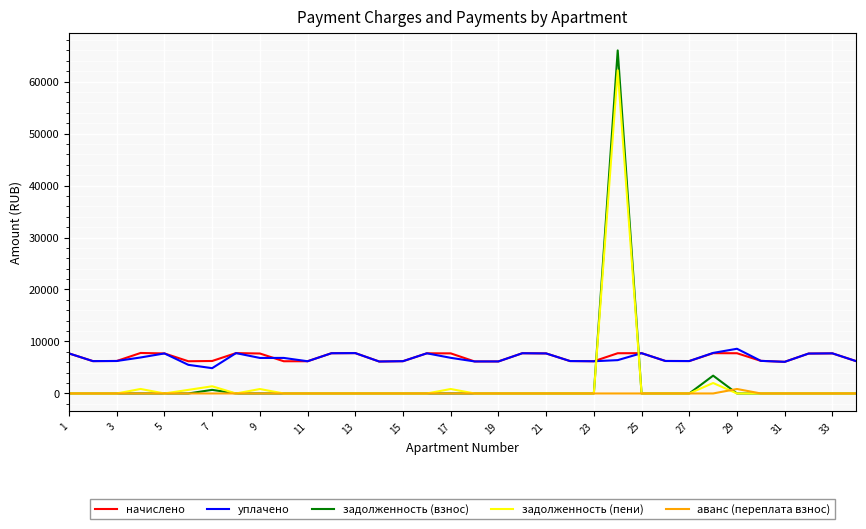

What is the lowest value of the уплачено series?

4865.2